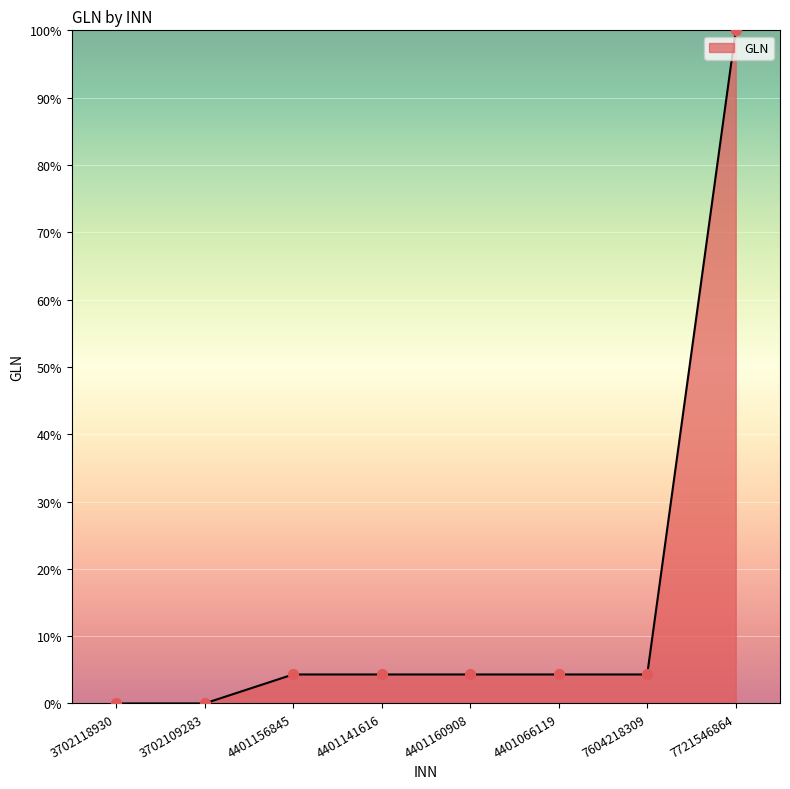

Which has a higher value, 3702109283 or 7721546864?

7721546864